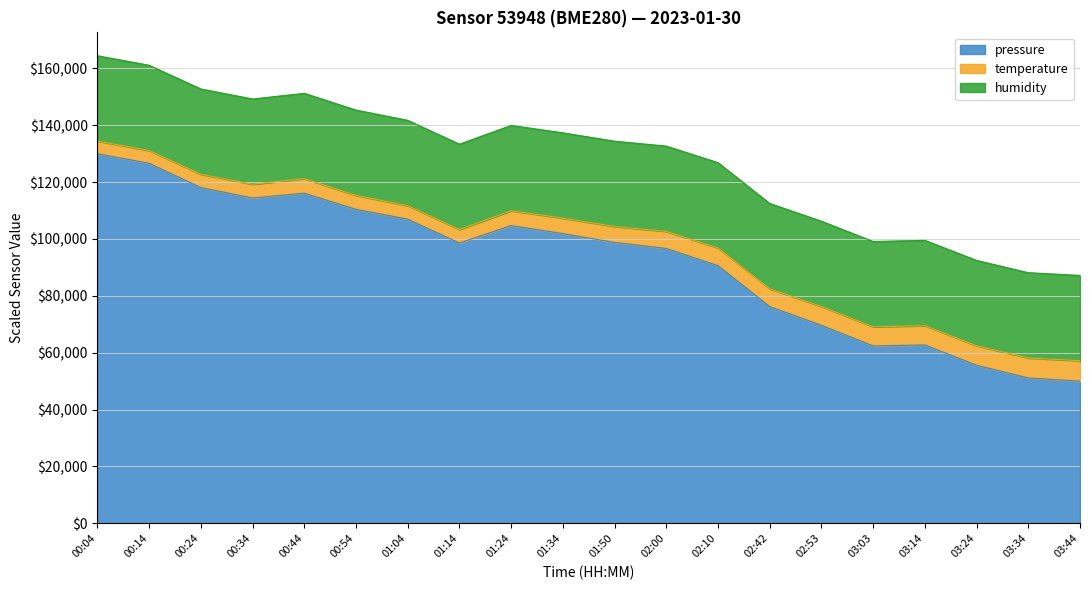

True or false: pressure and temperature intersect in this chart.

False